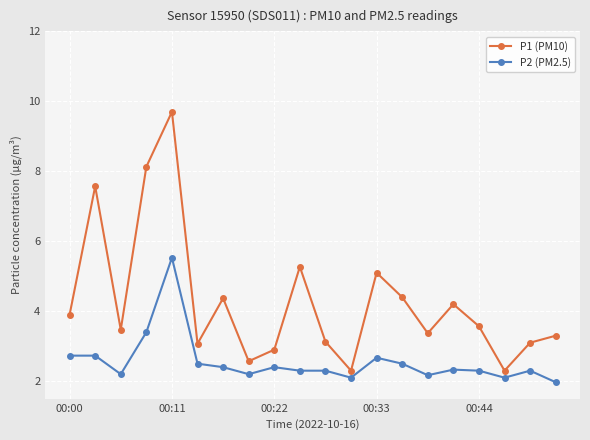

Which series has the largest total across all categories?

P1 (PM10)